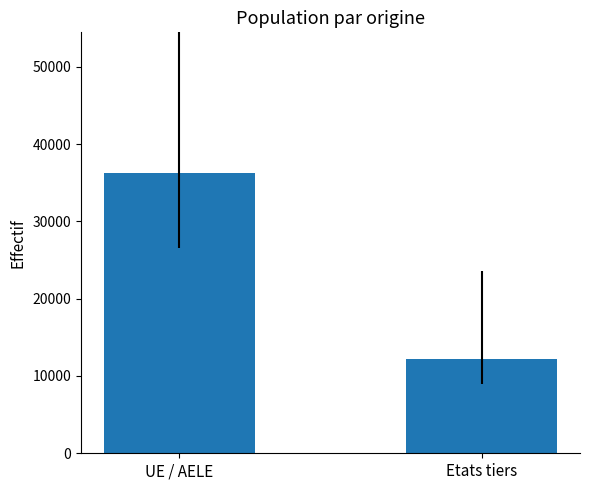

What is the label of the 1st bar from the right?

Etats tiers